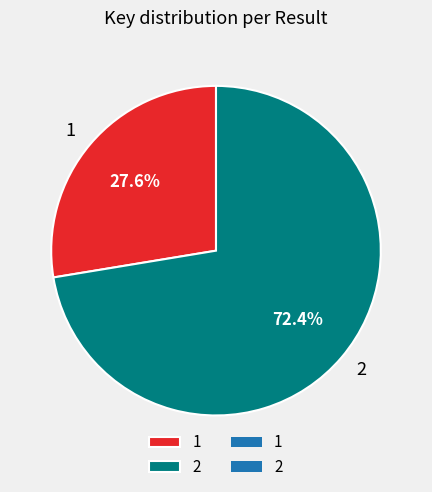

To the nearest percent, what percentage of the pie is 2?

72%